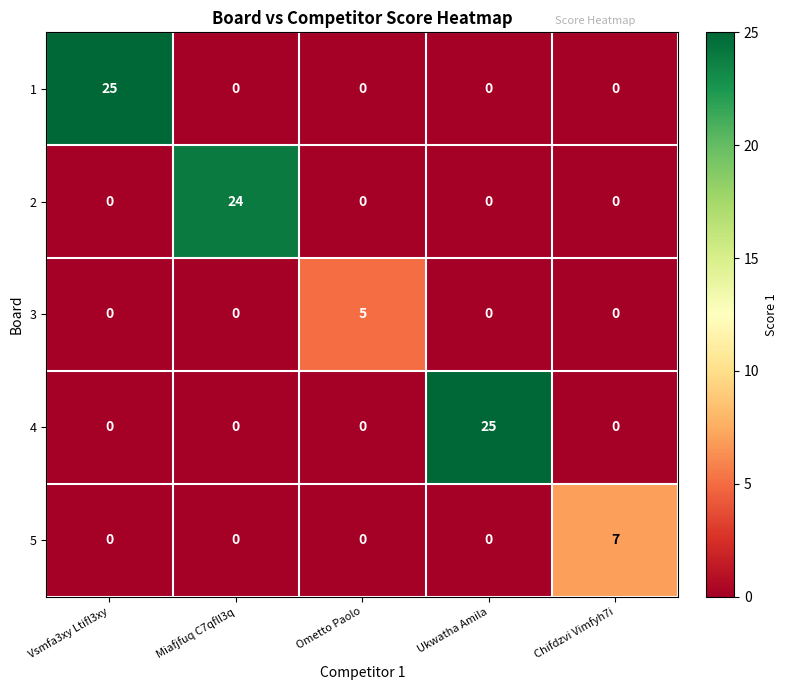

What is the approximate value of 4 at Ukwatha Amila?

25